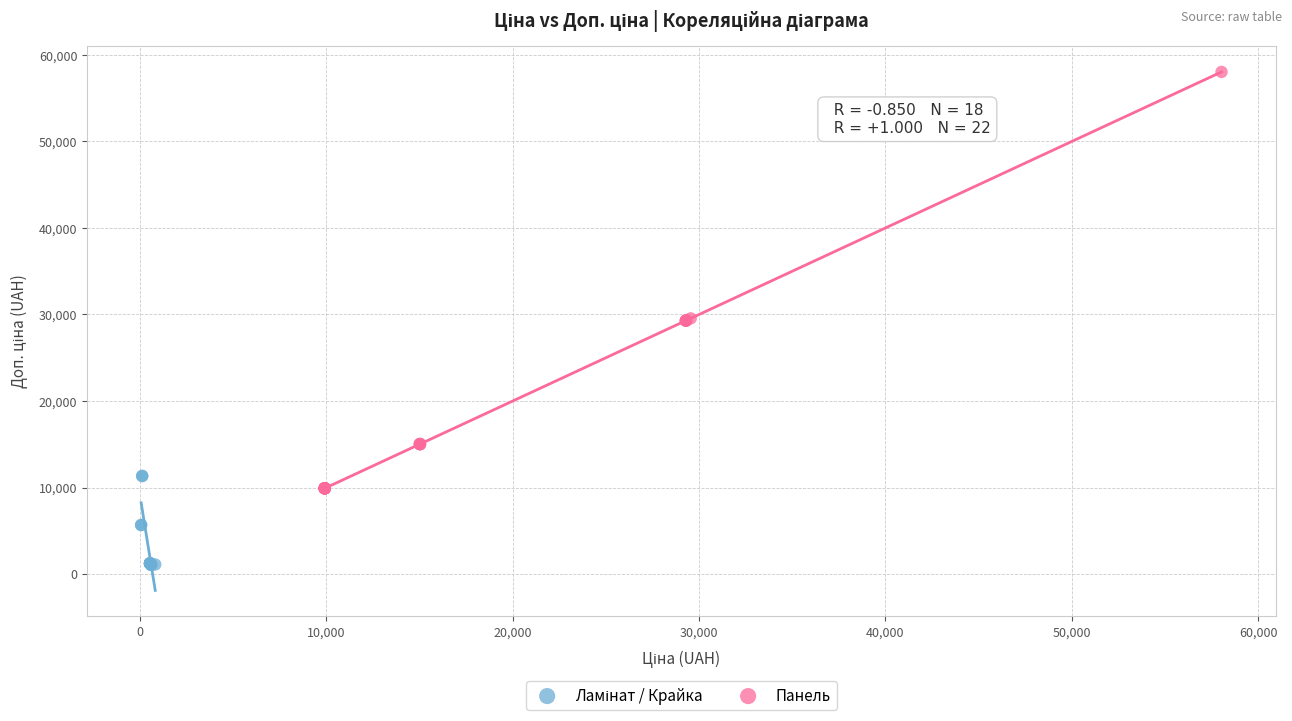

Which series has the widest spread of Y values?

Панель